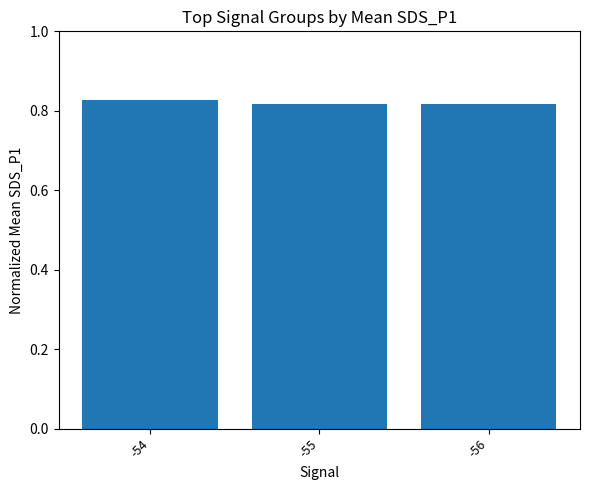

The chart shows a value of 1.3 at -56. True or false?

False